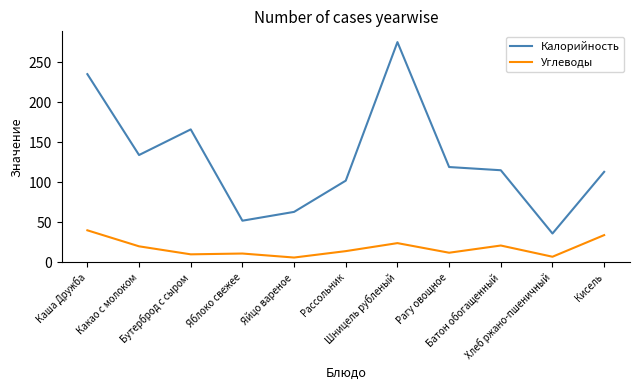

Rank the series by their maximum value, from lowest to highest.

Углеводы, Калорийность